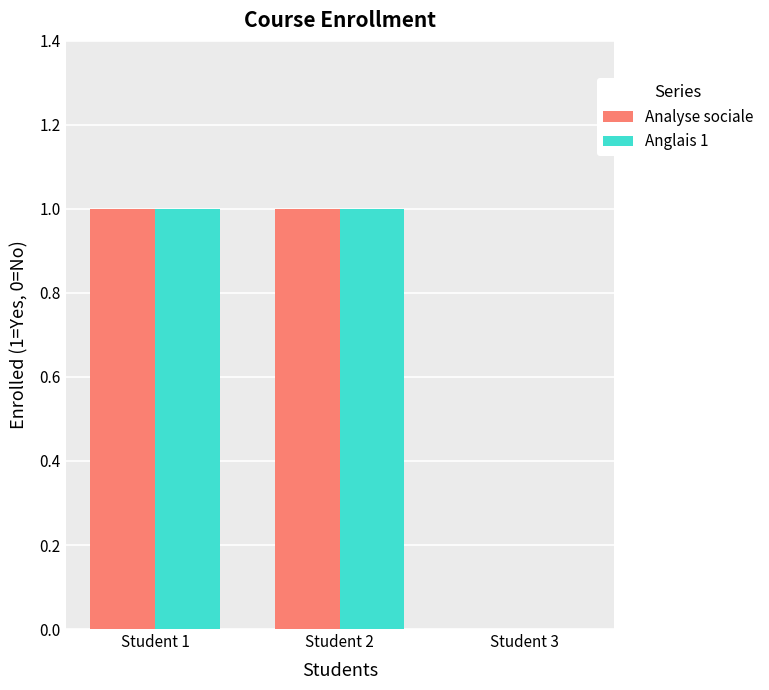

Is it true that Analyse sociale equals 1 at Student 1?

True